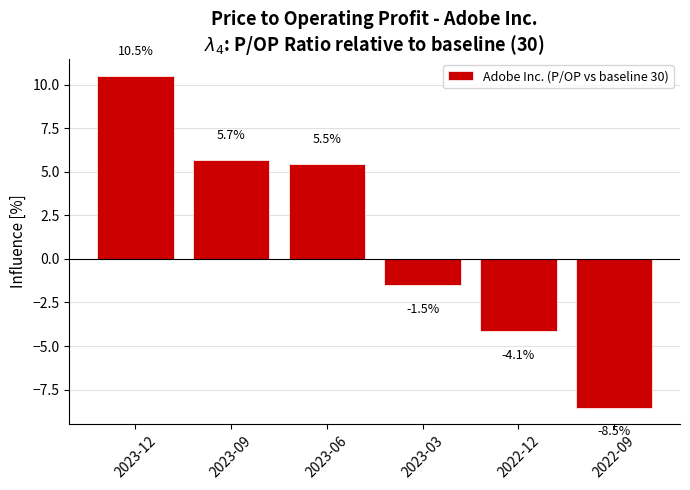

What is the sum of the values at 2023-09 and 2022-09?

-2.8